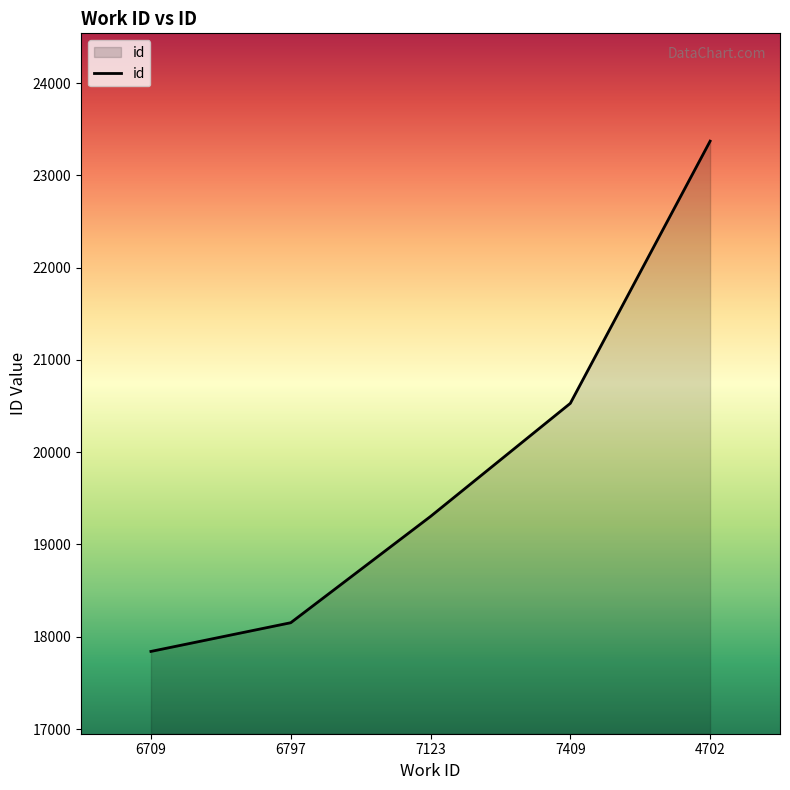

True or false: there are more than 0 points higher than both neighbors.

False